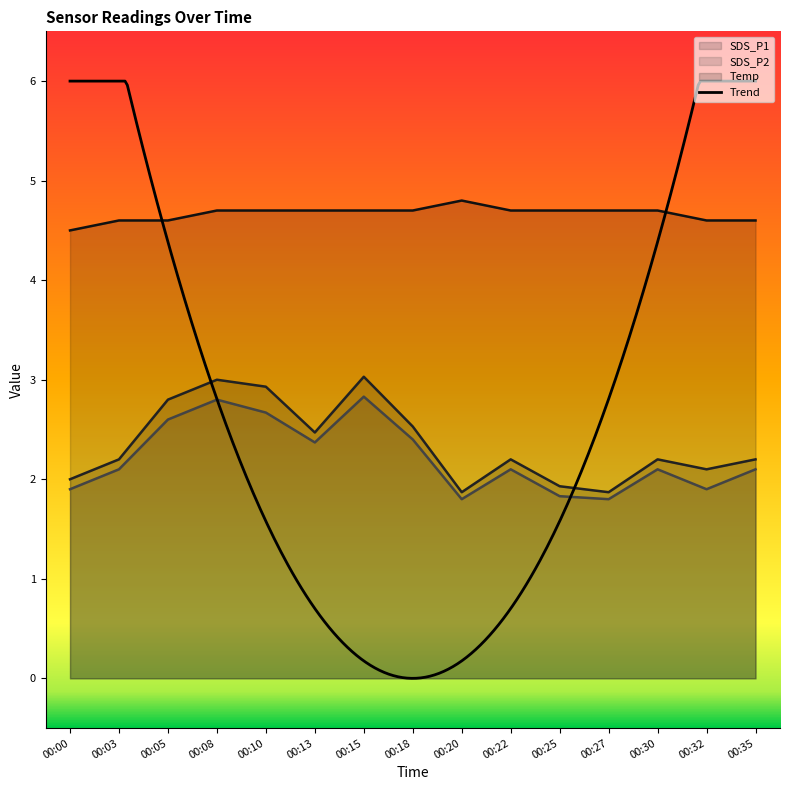

What is the spread (max minus min) of values at 00:15?

1.9